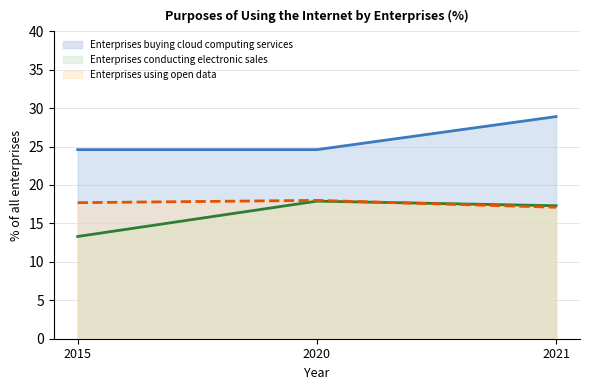

What is the sum of the Enterprises using open data values at 2021 and 2015?

34.8